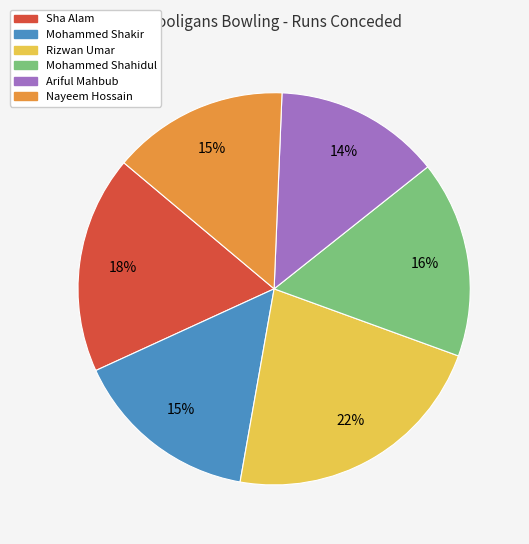

The Rizwan Umar slice represents 29% of the pie. True or false?

False